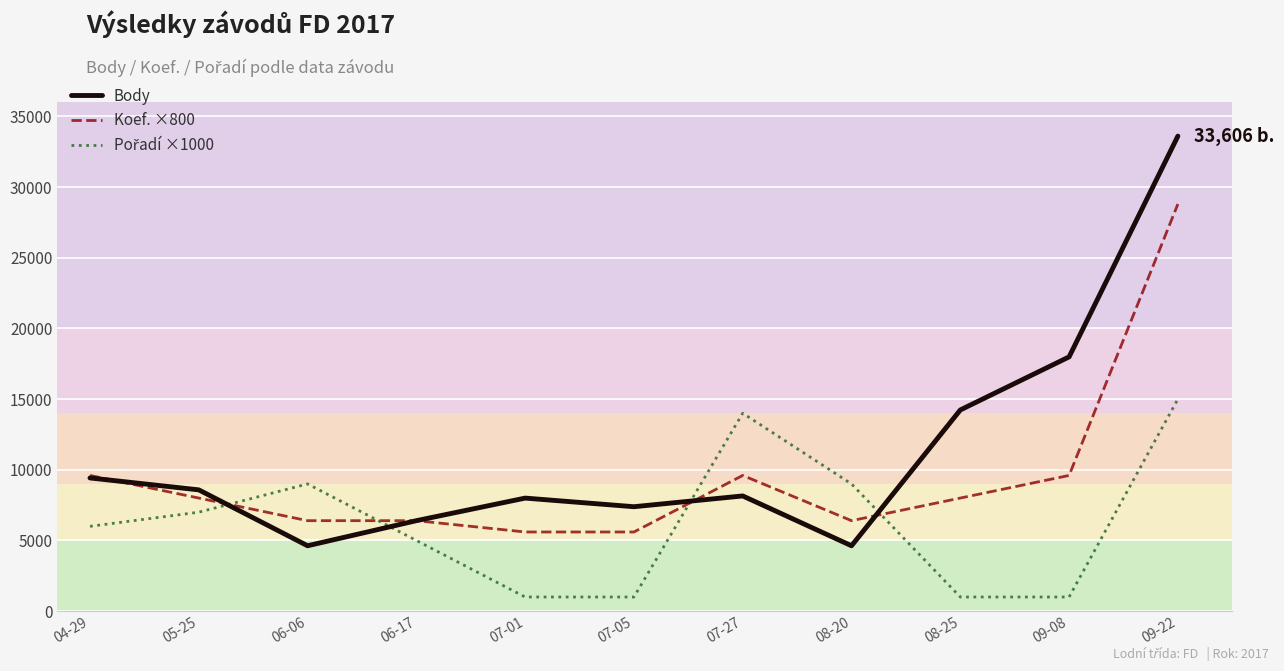

Which series has the largest range (max minus min)?

Body